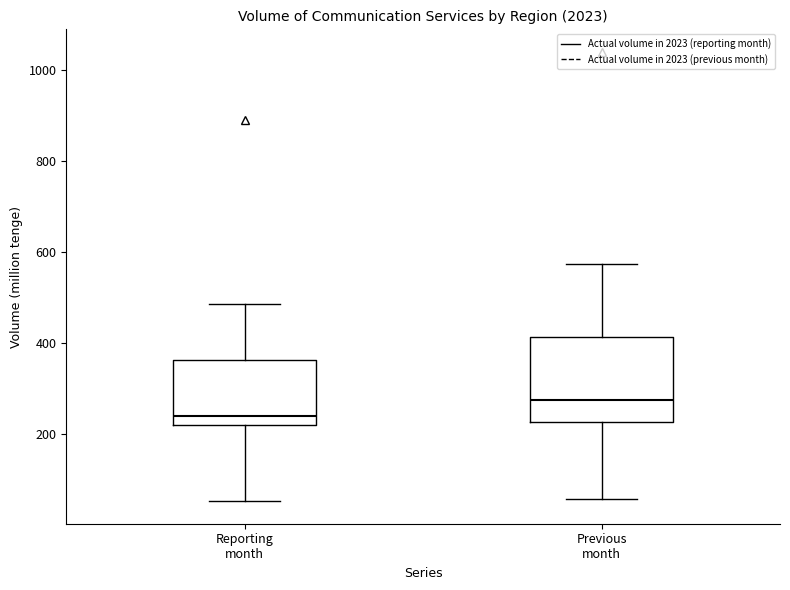

Reading left to right, transcribe this box plot: for each box, give where its median line is, the range the box spans, and where its two whiskers end, as read against the y-axis. The values are not printed on the chart, so give them approximately, as read against the axis.

Reporting month: median 240, box 220 to 360, whiskers 60 to 480
Previous month: median 280, box 220 to 420, whiskers 60 to 580